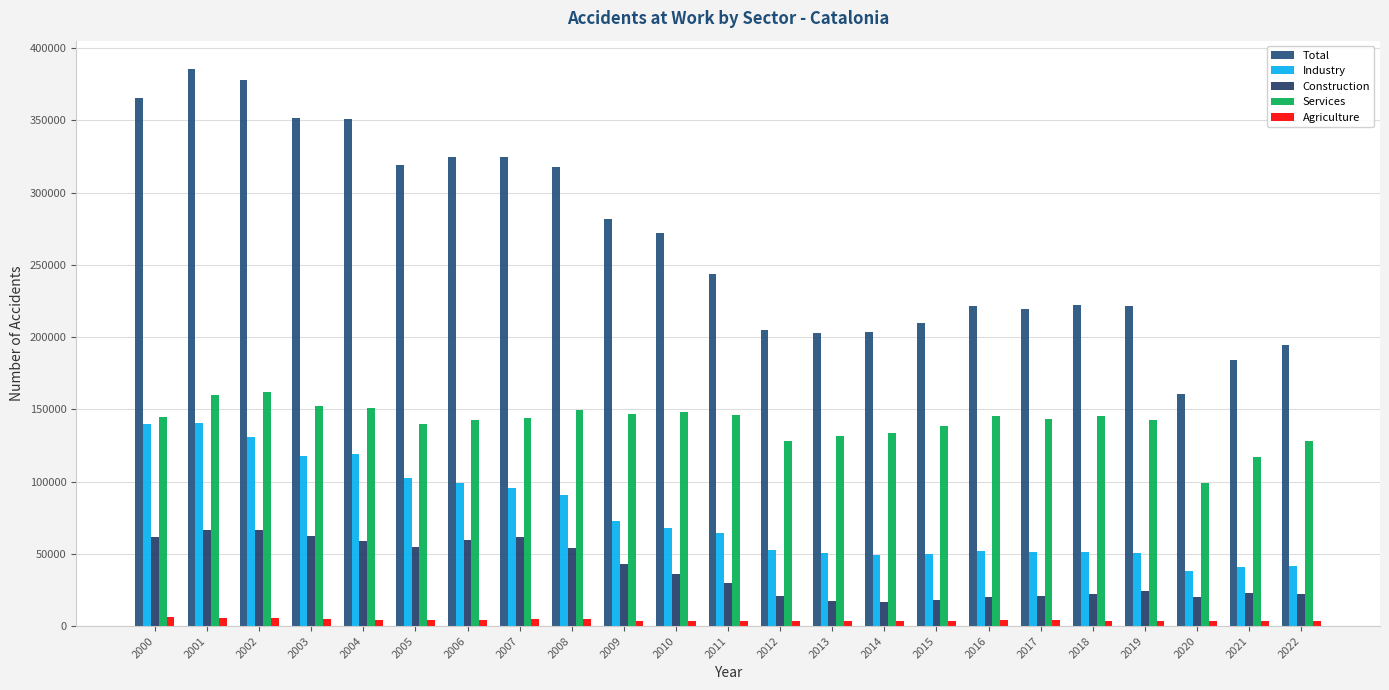

Rank the series by their maximum value, from highest to lowest.

Total, Services, Industry, Construction, Agriculture